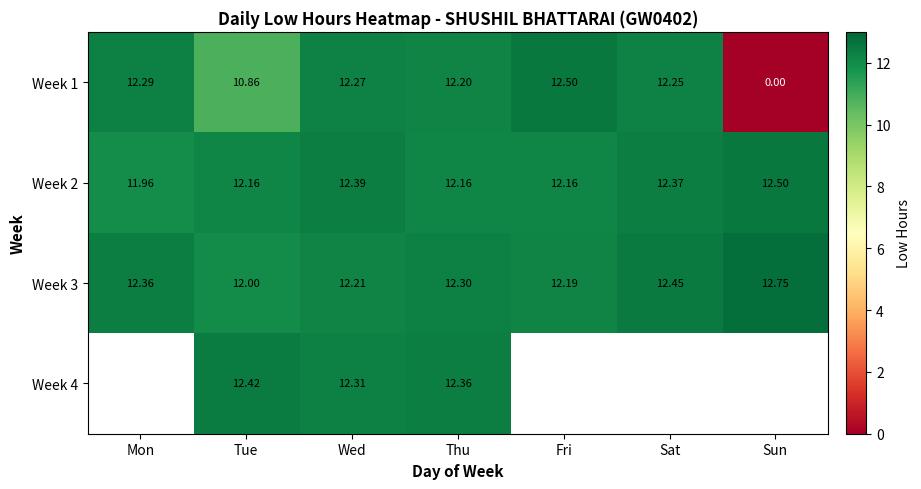

List the labels in order of Week 3 value, smallest first.

Tue, Fri, Wed, Thu, Mon, Sat, Sun